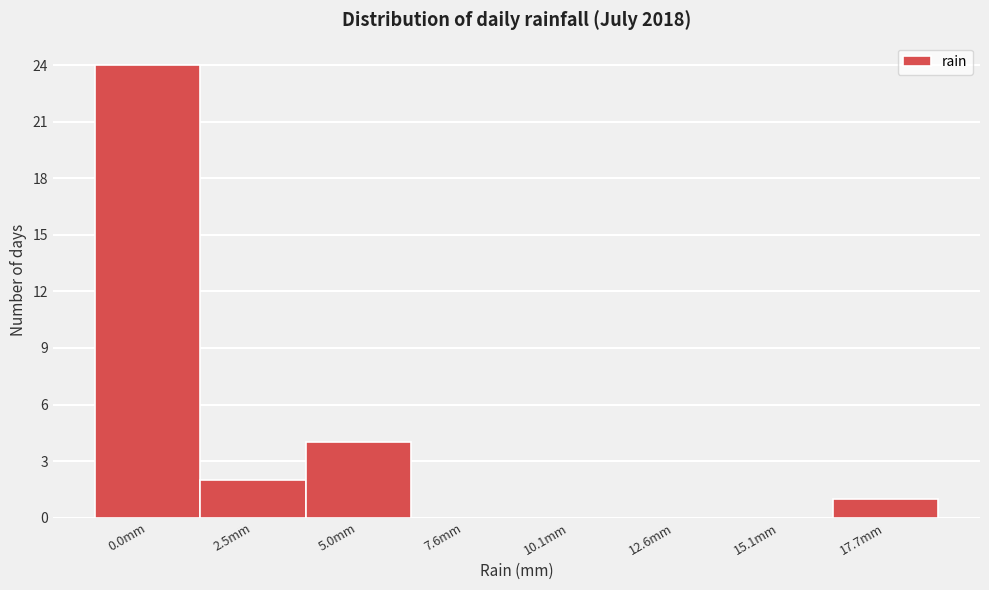

Reading left to right, what are all the values shown in this chart?

0.0mm=24	2.5mm=2	5.0mm=4	7.6mm=0	10.1mm=0	12.6mm=0	15.1mm=0	17.7mm=1